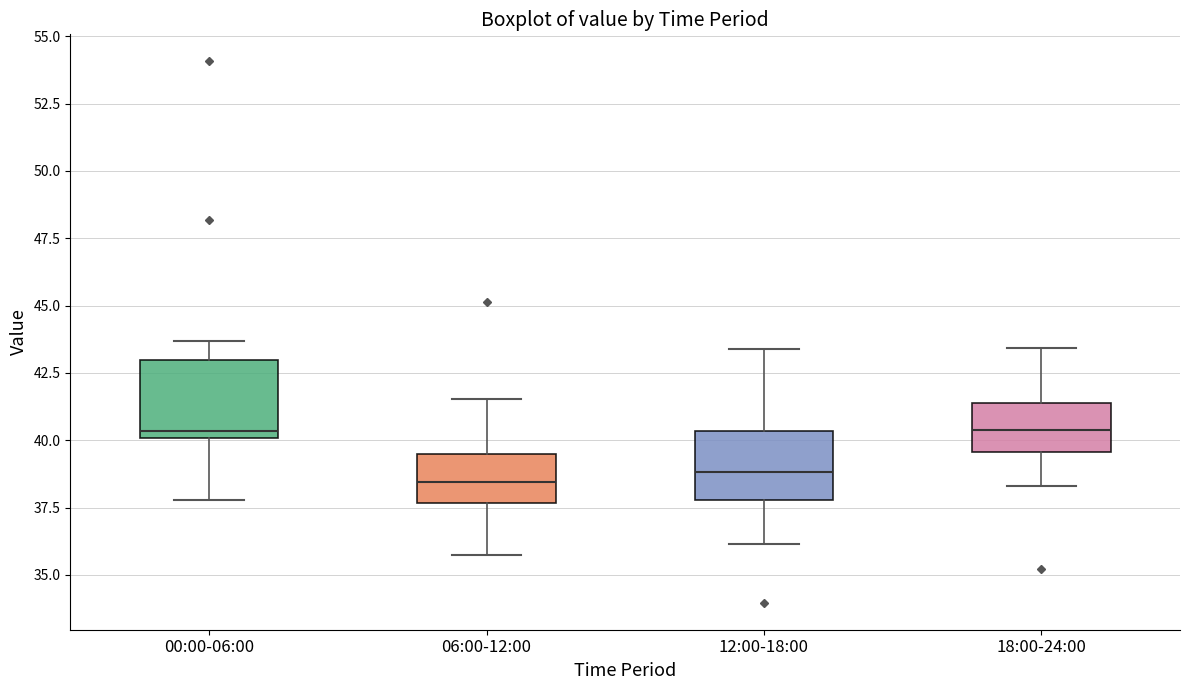

Reading left to right, read every box against the y-axis: the position of its median line, the range the box covers, and the ends of its whiskers. The values are not printed on the chart, so give them approximately, as read against the axis.

00:00-06:00: median 40.5, box 40.0 to 43.0, whiskers 38.0 to 43.5
06:00-12:00: median 38.5, box 37.5 to 39.5, whiskers 35.5 to 41.5
12:00-18:00: median 39.0, box 38.0 to 40.5, whiskers 36.0 to 43.5
18:00-24:00: median 40.5, box 39.5 to 41.5, whiskers 38.5 to 43.5